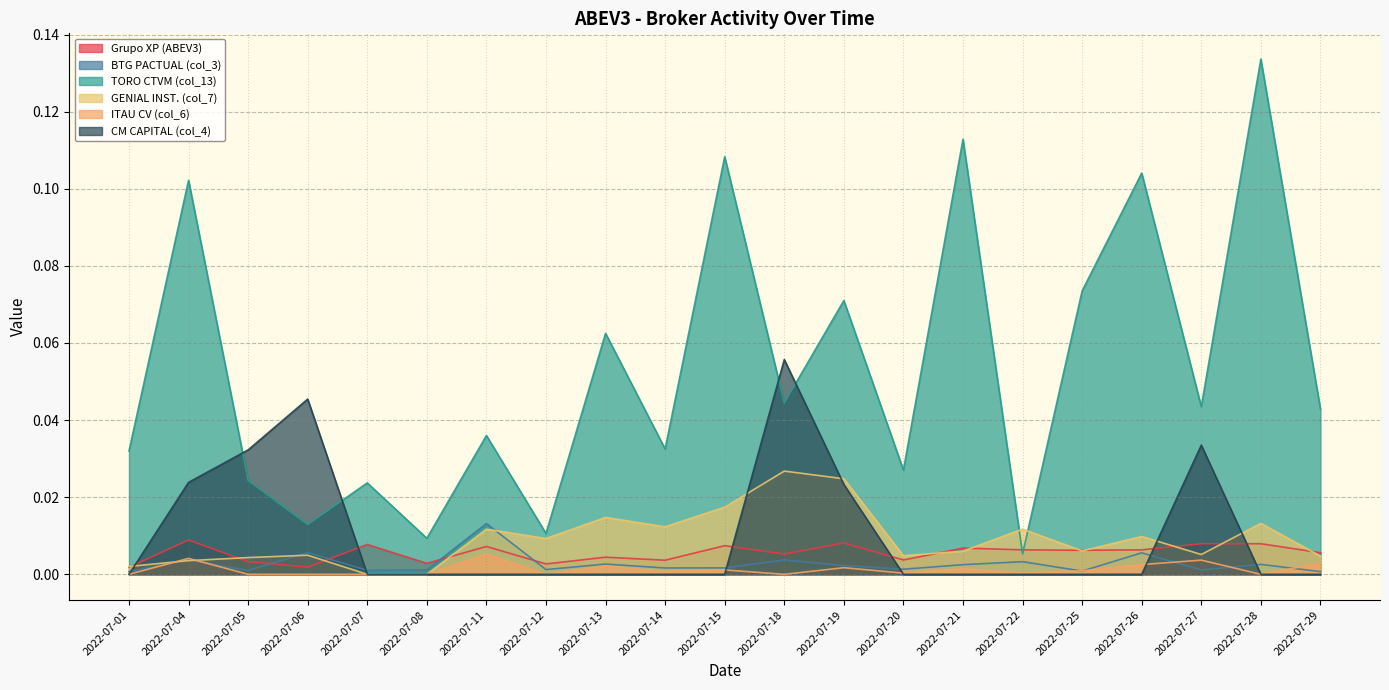

Which series has the largest total across all categories?

TORO CTVM (col_13)